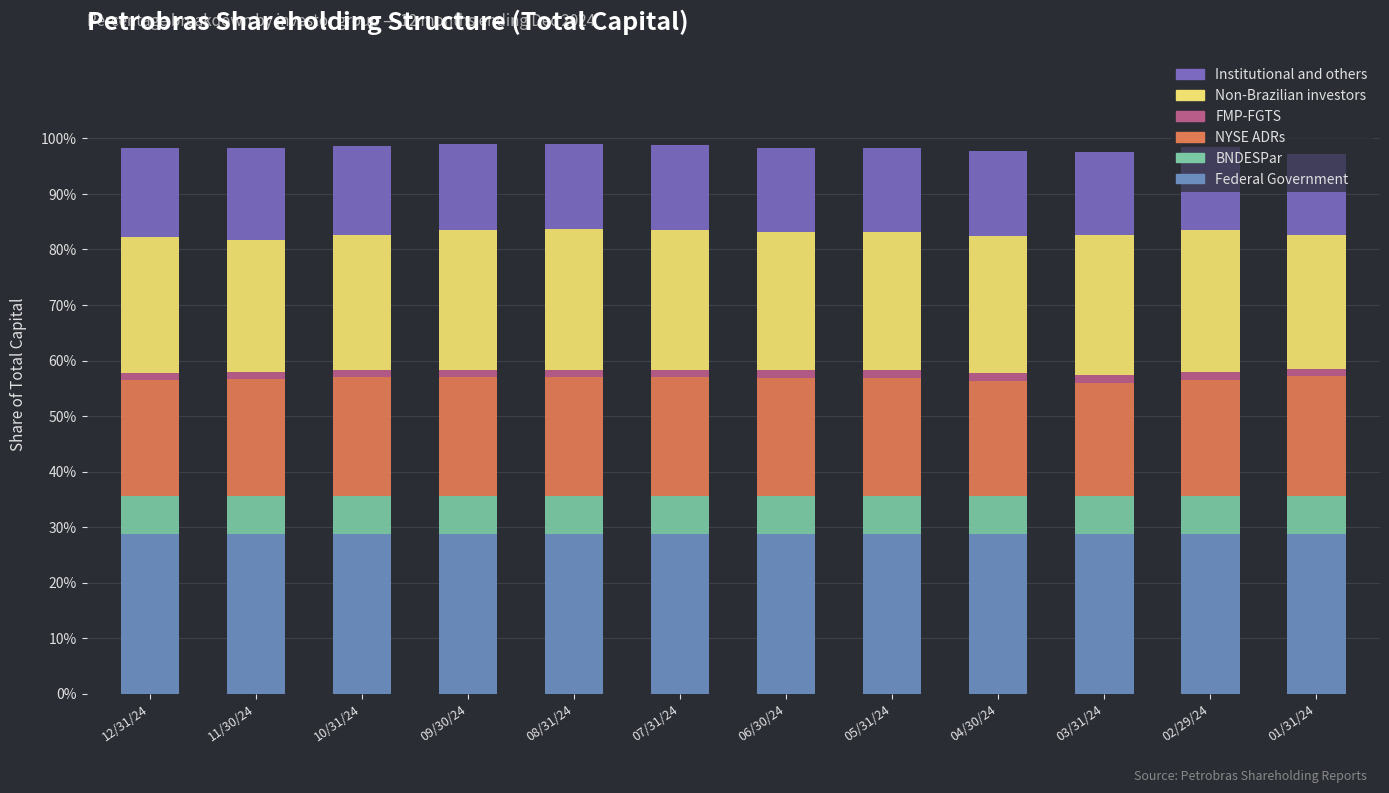

Rank the series at 04/30/24 from lowest to highest value.

FMP-FGTS, BNDESPar, Institutional and others, NYSE ADRs, Non-Brazilian investors, Federal Government